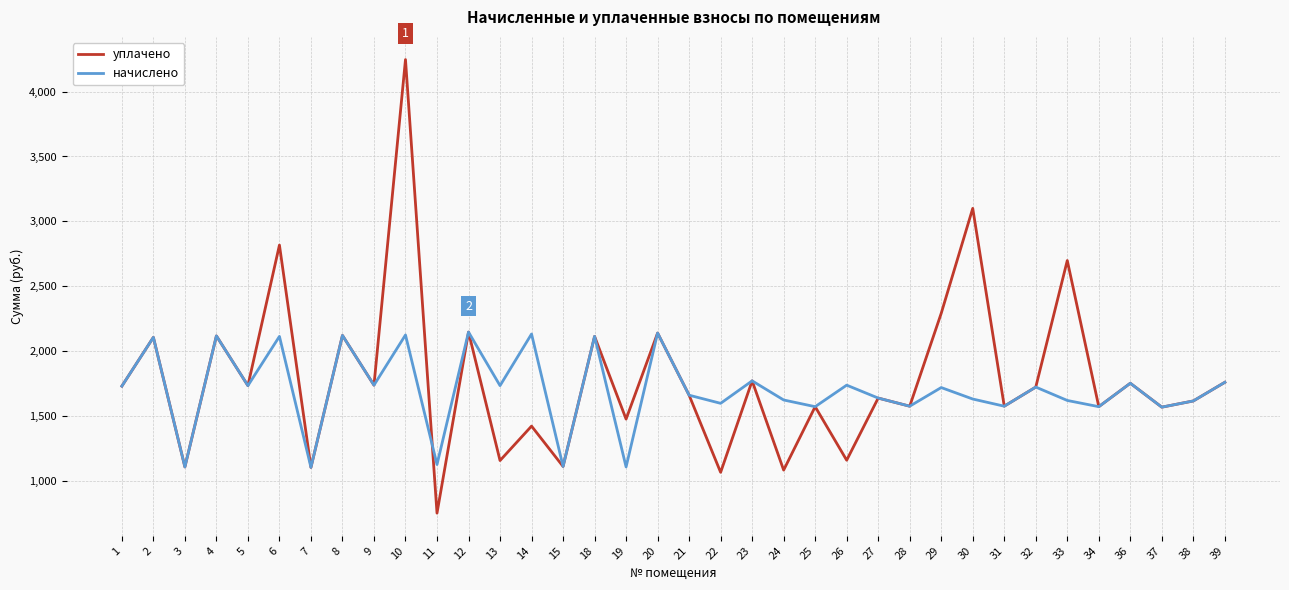

Is it true that уплачено equals 2260.2 at 32?

False